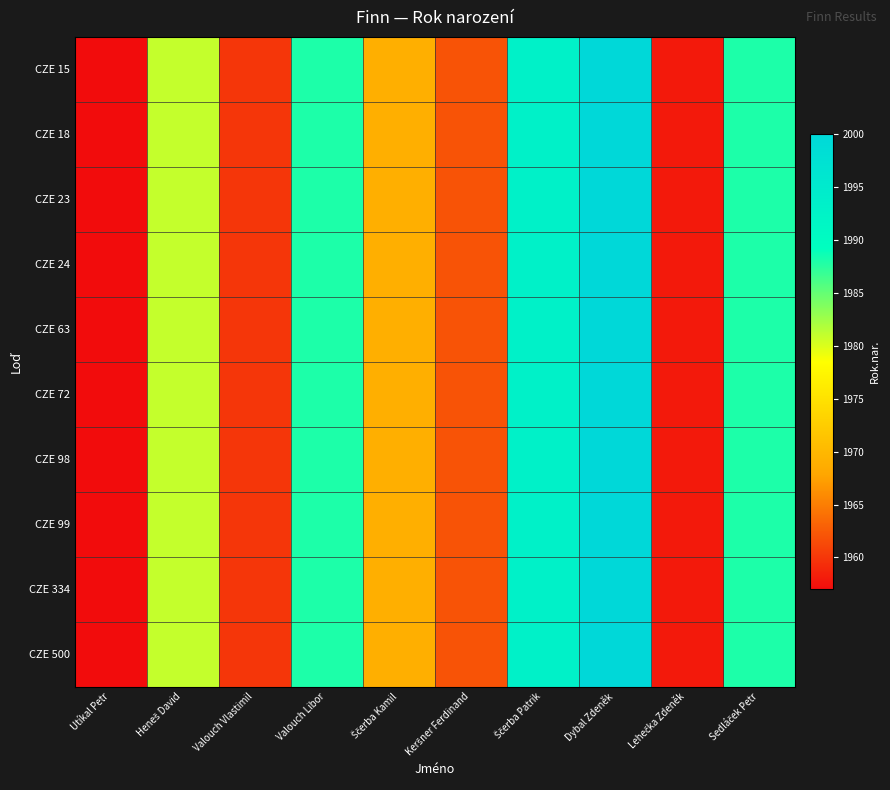

Reading left to right, transcribe all the data shown in this chart.

CZE 15: Utíkal Petr=1957	Heneš David=1981	Valouch Vlastimil=1960	Valouch Libor=1988	Ščerba Kamil=1969	Keršner Ferdinand=1962	Ščerba Patrik=1993	Dybal Zdeněk=2000	Lehečka Zdeněk=1958	Sedláček Petr=1988
CZE 18: Utíkal Petr=1957	Heneš David=1981	Valouch Vlastimil=1960	Valouch Libor=1988	Ščerba Kamil=1969	Keršner Ferdinand=1962	Ščerba Patrik=1993	Dybal Zdeněk=2000	Lehečka Zdeněk=1958	Sedláček Petr=1988
CZE 23: Utíkal Petr=1957	Heneš David=1981	Valouch Vlastimil=1960	Valouch Libor=1988	Ščerba Kamil=1969	Keršner Ferdinand=1962	Ščerba Patrik=1993	Dybal Zdeněk=2000	Lehečka Zdeněk=1958	Sedláček Petr=1988
CZE 24: Utíkal Petr=1957	Heneš David=1981	Valouch Vlastimil=1960	Valouch Libor=1988	Ščerba Kamil=1969	Keršner Ferdinand=1962	Ščerba Patrik=1993	Dybal Zdeněk=2000	Lehečka Zdeněk=1958	Sedláček Petr=1988
CZE 63: Utíkal Petr=1957	Heneš David=1981	Valouch Vlastimil=1960	Valouch Libor=1988	Ščerba Kamil=1969	Keršner Ferdinand=1962	Ščerba Patrik=1993	Dybal Zdeněk=2000	Lehečka Zdeněk=1958	Sedláček Petr=1988
CZE 72: Utíkal Petr=1957	Heneš David=1981	Valouch Vlastimil=1960	Valouch Libor=1988	Ščerba Kamil=1969	Keršner Ferdinand=1962	Ščerba Patrik=1993	Dybal Zdeněk=2000	Lehečka Zdeněk=1958	Sedláček Petr=1988
CZE 98: Utíkal Petr=1957	Heneš David=1981	Valouch Vlastimil=1960	Valouch Libor=1988	Ščerba Kamil=1969	Keršner Ferdinand=1962	Ščerba Patrik=1993	Dybal Zdeněk=2000	Lehečka Zdeněk=1958	Sedláček Petr=1988
CZE 99: Utíkal Petr=1957	Heneš David=1981	Valouch Vlastimil=1960	Valouch Libor=1988	Ščerba Kamil=1969	Keršner Ferdinand=1962	Ščerba Patrik=1993	Dybal Zdeněk=2000	Lehečka Zdeněk=1958	Sedláček Petr=1988
CZE 334: Utíkal Petr=1957	Heneš David=1981	Valouch Vlastimil=1960	Valouch Libor=1988	Ščerba Kamil=1969	Keršner Ferdinand=1962	Ščerba Patrik=1993	Dybal Zdeněk=2000	Lehečka Zdeněk=1958	Sedláček Petr=1988
CZE 500: Utíkal Petr=1957	Heneš David=1981	Valouch Vlastimil=1960	Valouch Libor=1988	Ščerba Kamil=1969	Keršner Ferdinand=1962	Ščerba Patrik=1993	Dybal Zdeněk=2000	Lehečka Zdeněk=1958	Sedláček Petr=1988